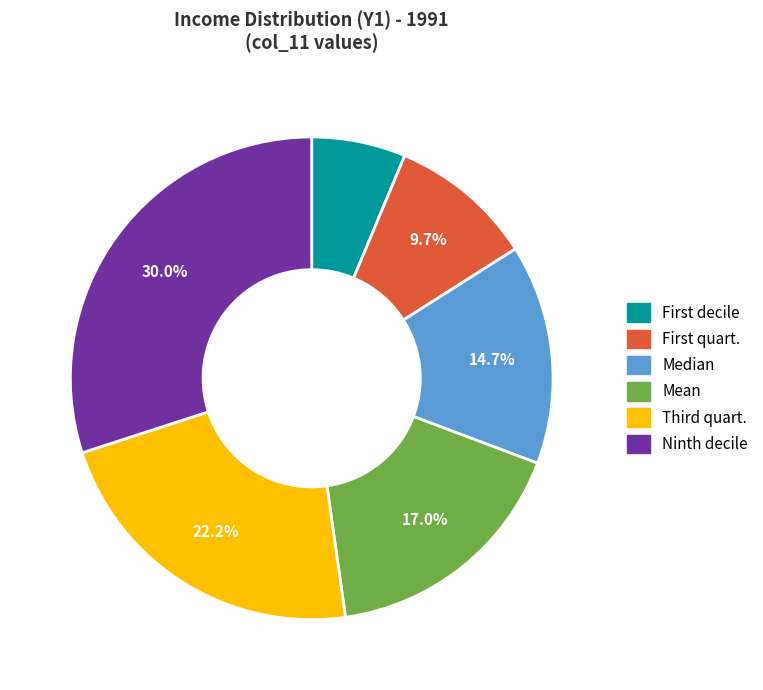

Which slice is the largest?

Ninth decile